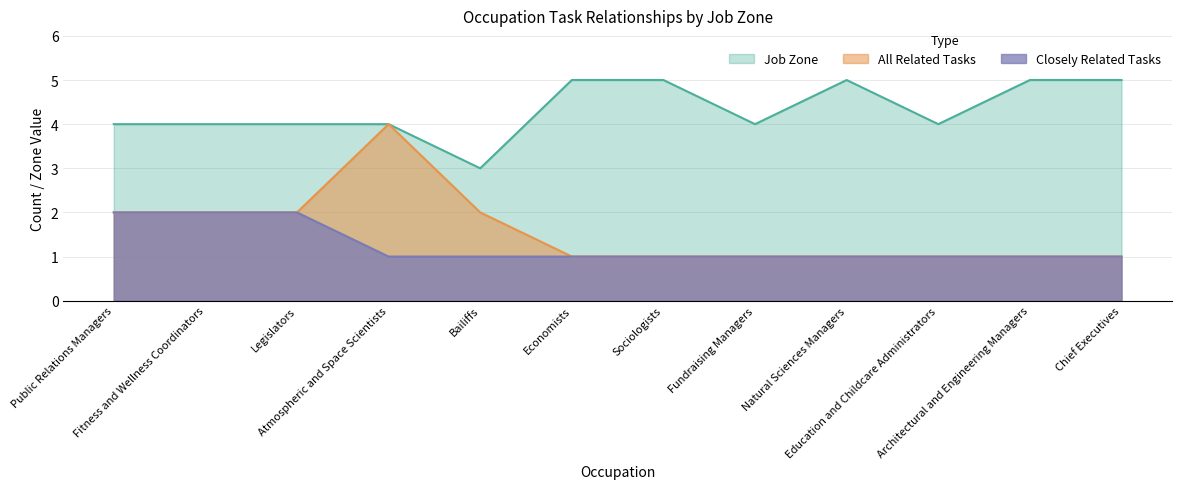

What value does the All Related Tasks series have at Fitness and Wellness Coordinators?

2